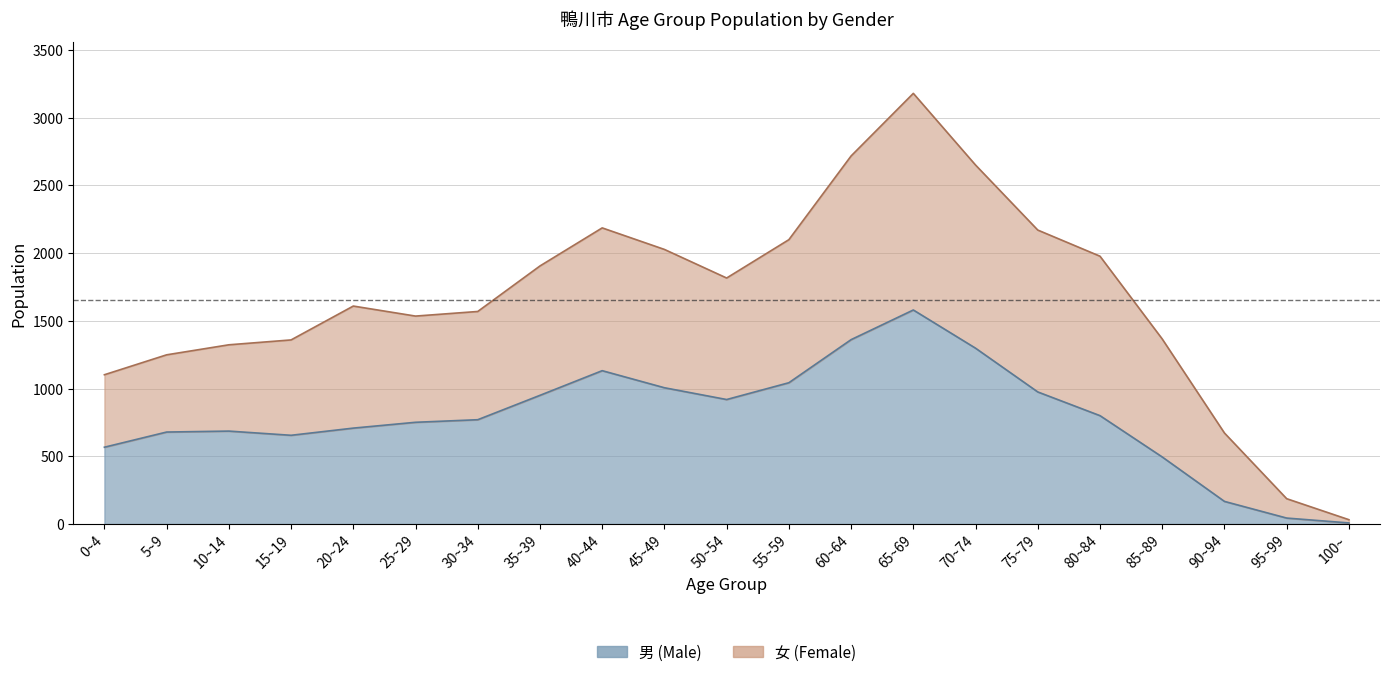

Which series has the largest range (max minus min)?

女 (Female)